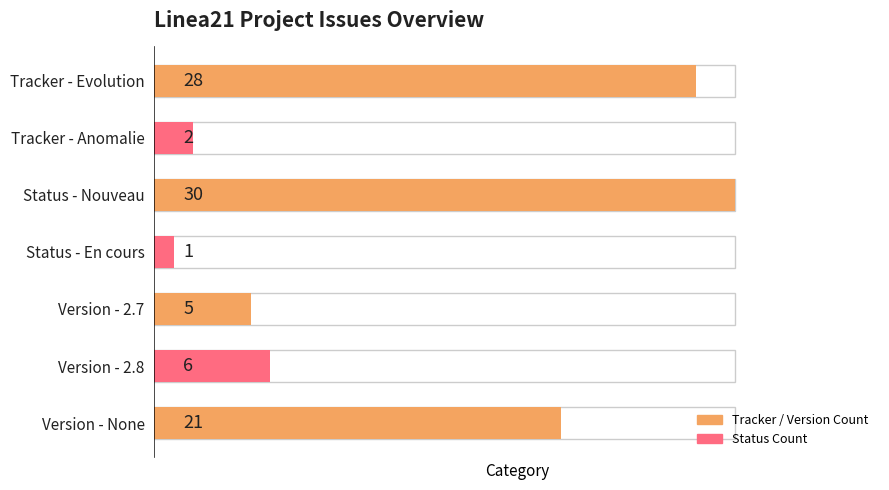

What is the change in value from Tracker - Anomalie to Version - 2.7?

+3